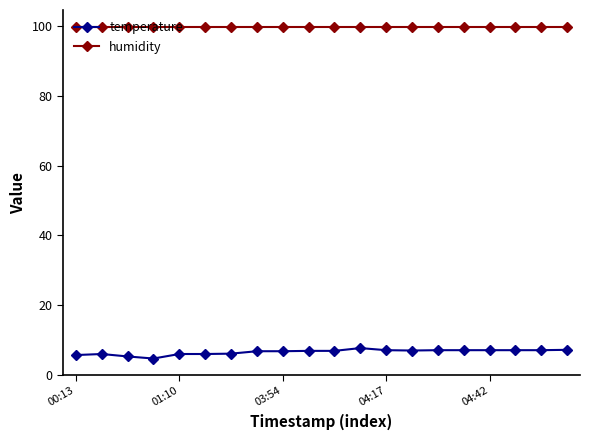

What is the value of the temperature point at the 19th from the left?

7.0